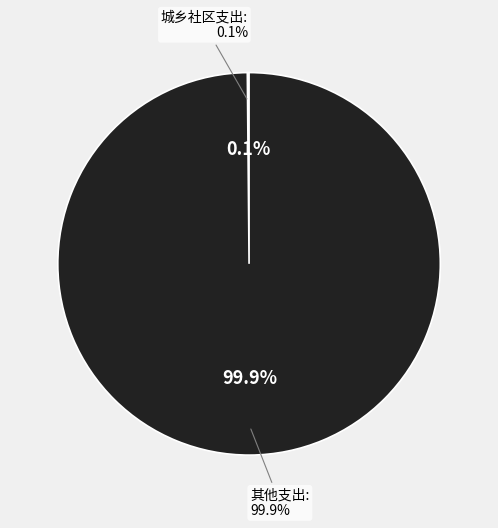

Combined, do 城乡社区支出 and 其他支出 account for over 50%?

Yes